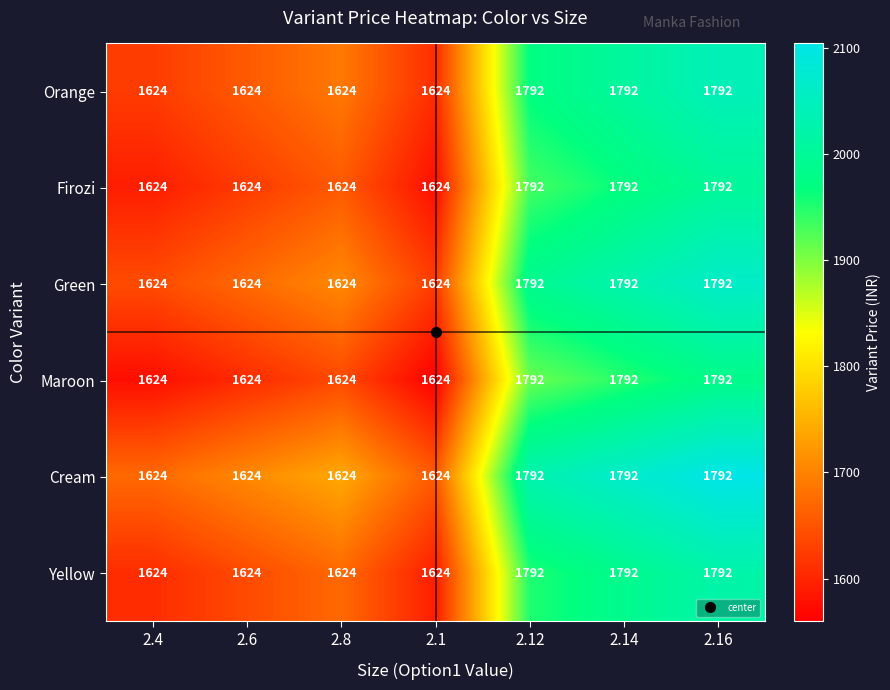

What is the approximate value of Firozi at 2.12, to the nearest 5?

1790